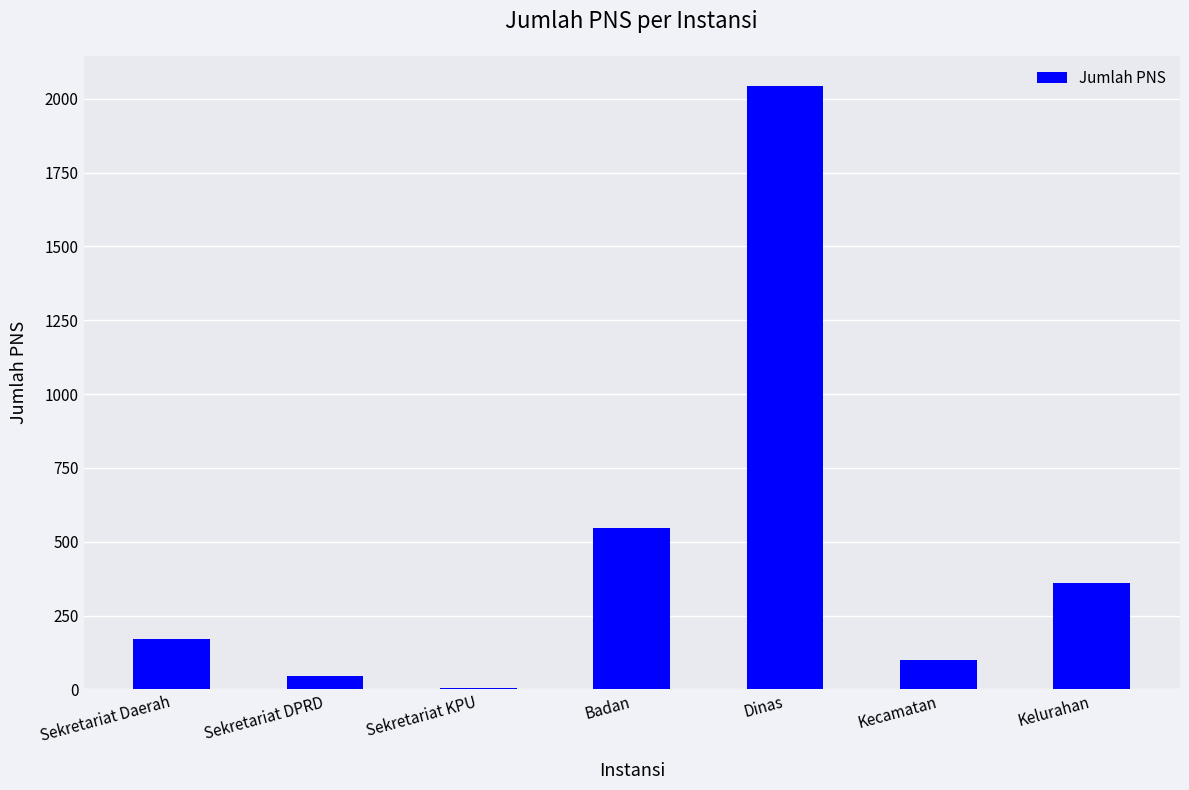

What is the greatest value displayed?

2043